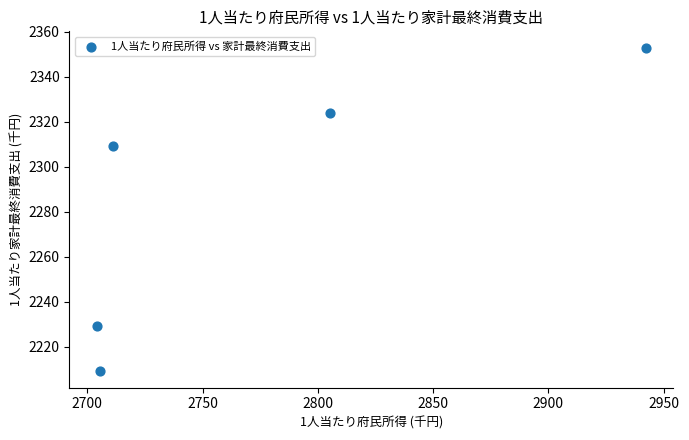

What Y value in the scatter plot is closest to 2281?

2309